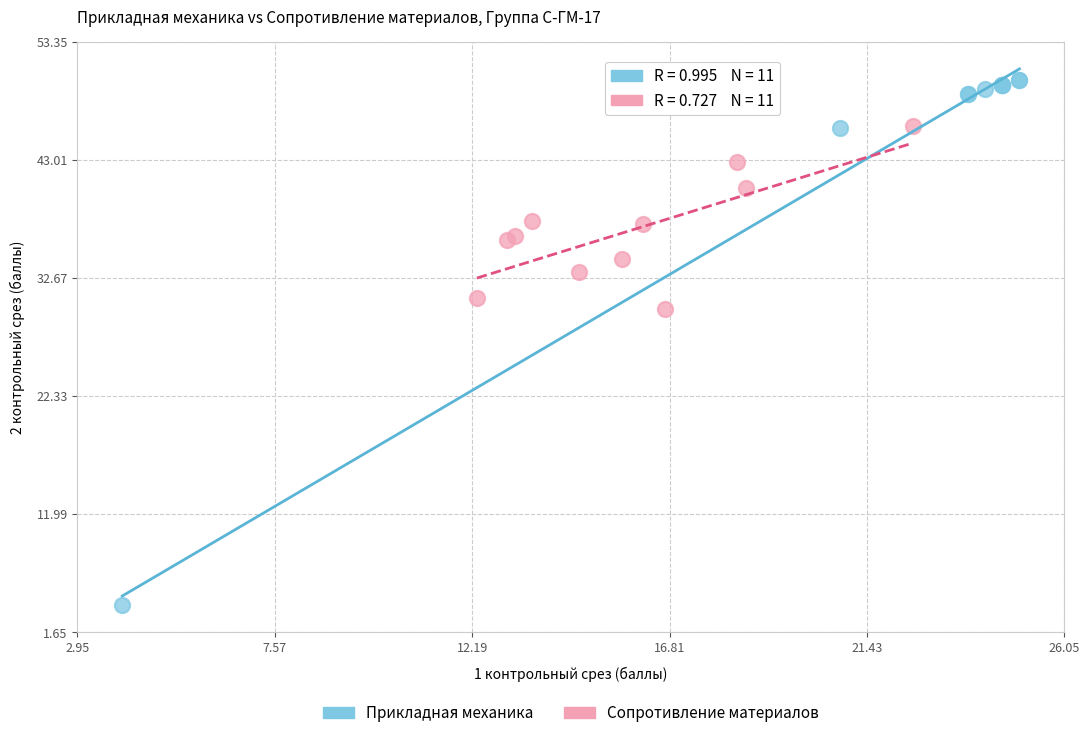

Which series contains the highest Y value?

Прикладная механика